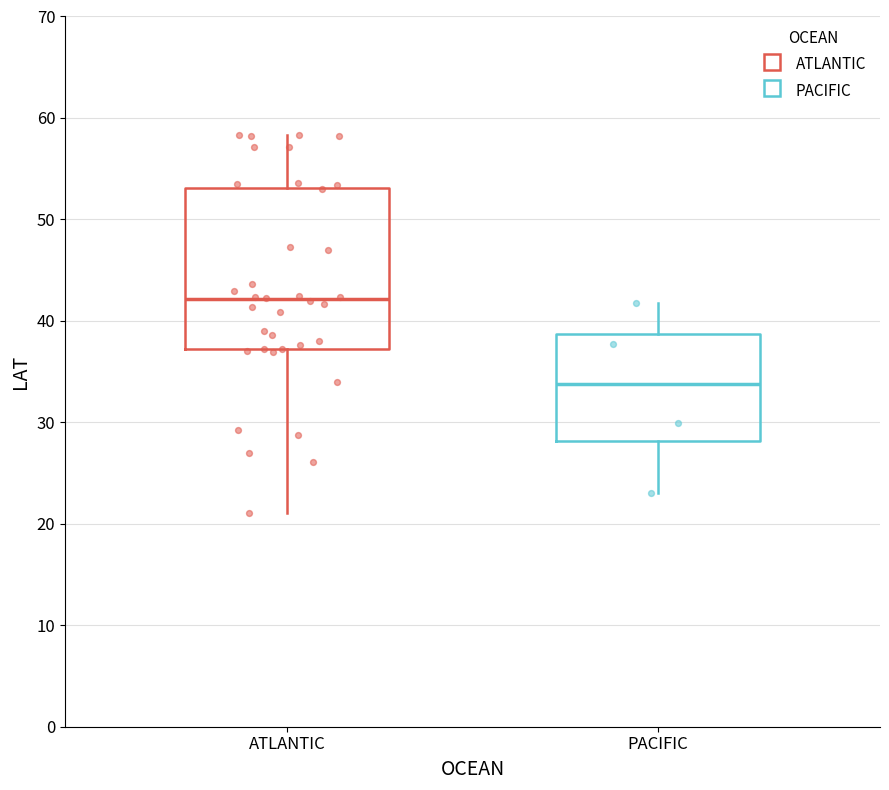

Reading left to right, read every box against the y-axis: the position of its median line, the range the box covers, and the ends of its whiskers. The values are not printed on the chart, so give them approximately, as read against the axis.

ATLANTIC: median 42, box 37 to 53, whiskers 21 to 58
PACIFIC: median 34, box 28 to 39, whiskers 23 to 42